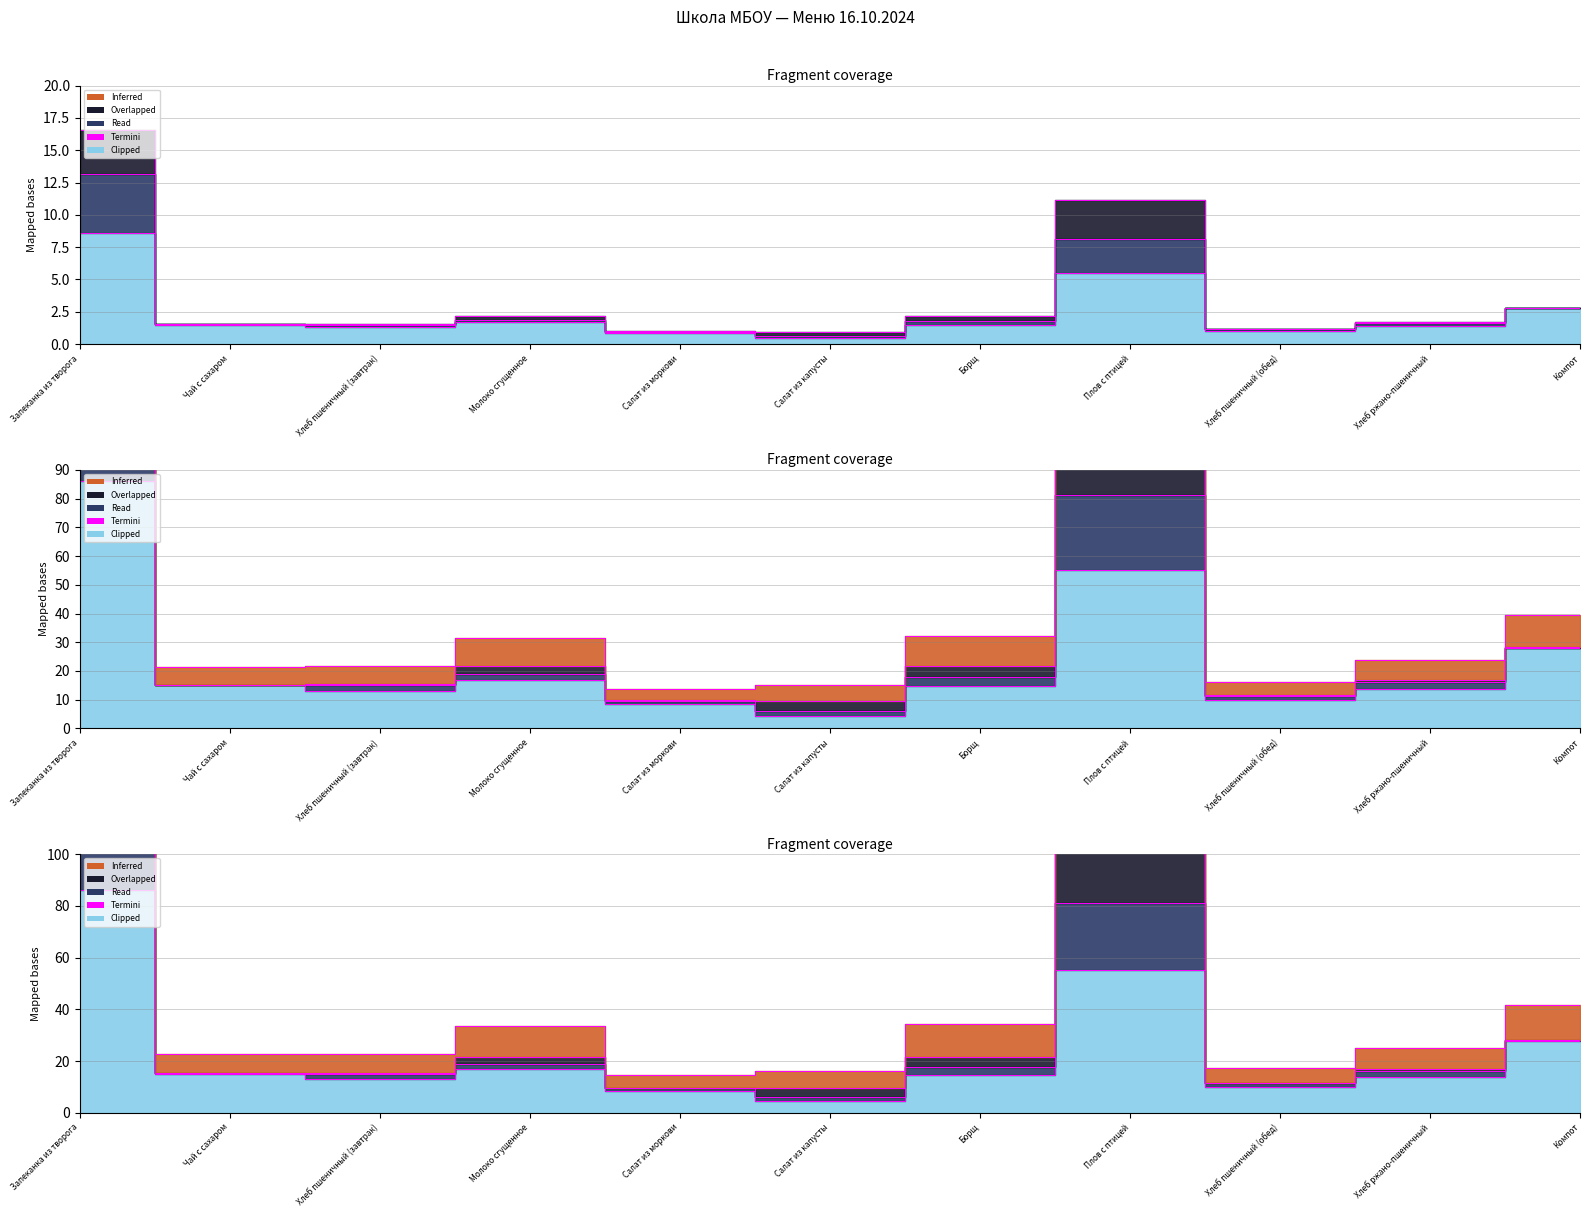

Is the value of Калорийность at Борщ greater than the value of Углеводы at Плов с птицей?

Yes